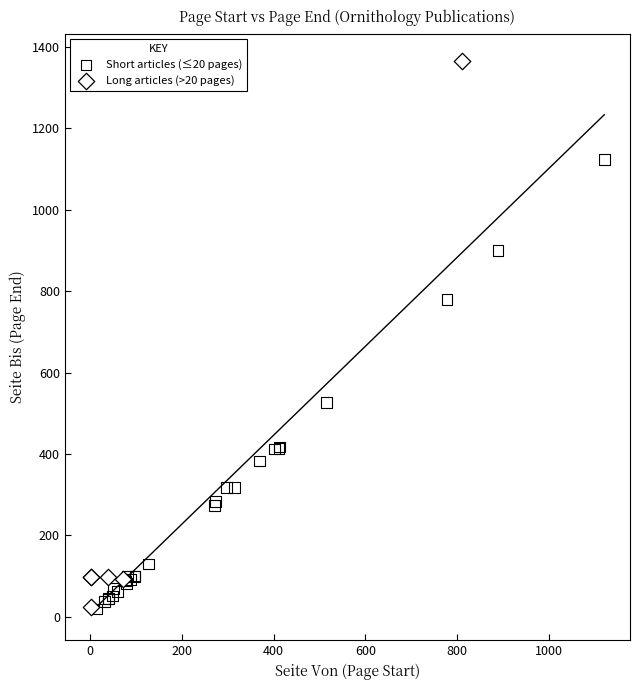

Which series has the widest spread of Y values?

Long articles (>20 pages)